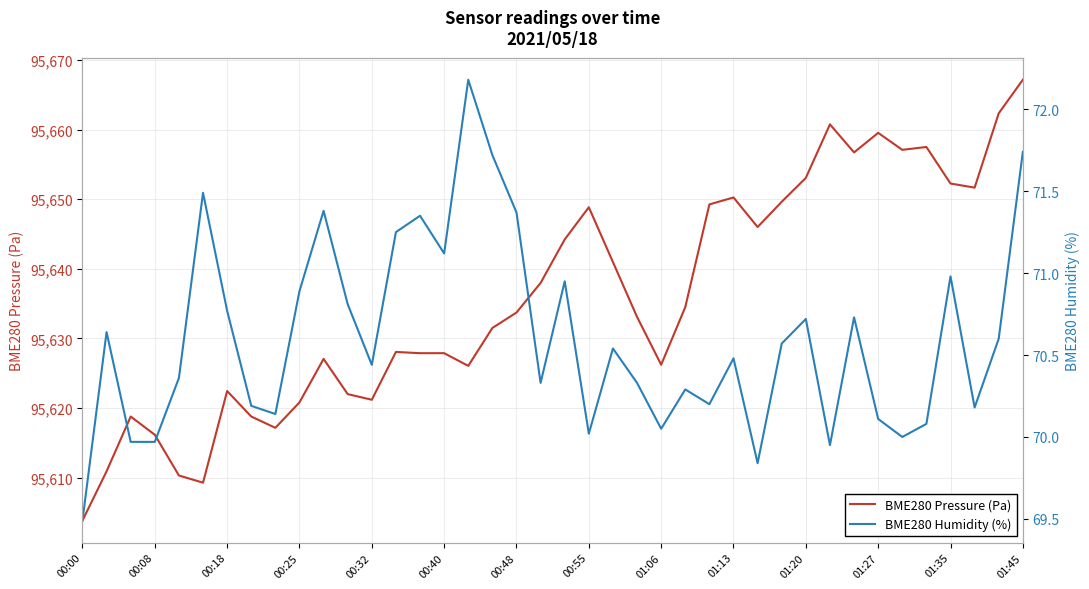

The value of BME280 Pressure (Pa) at 00:40 is 95627.9. True or false?

True